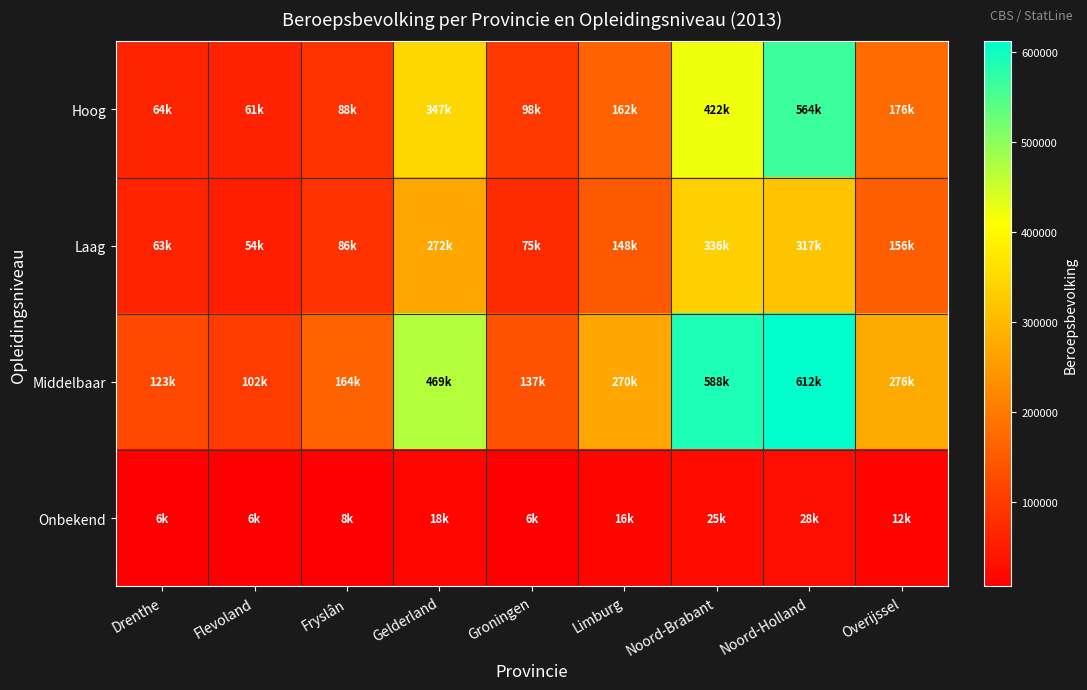

Between Noord-Holland and Overijssel, which is larger?

Noord-Holland